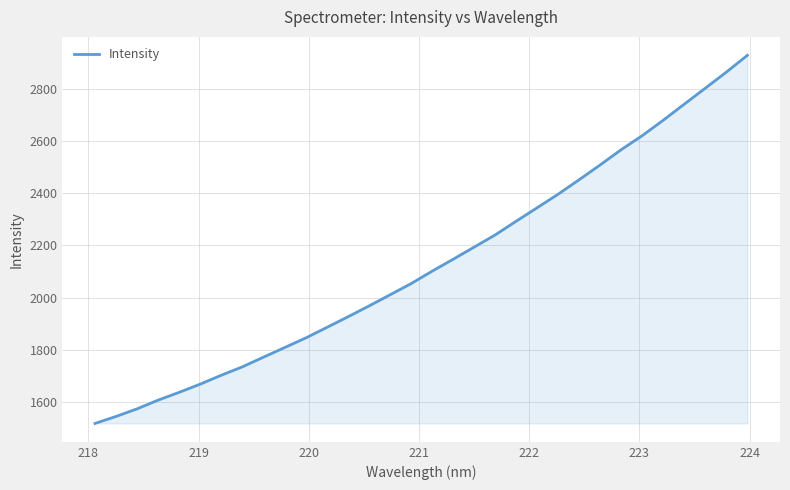

What is the difference between the maximum and minimum values?

1410.1